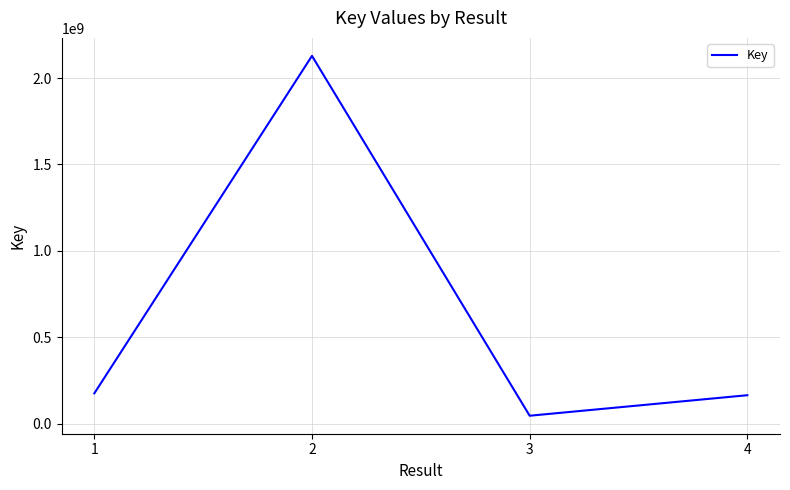

The value at 2 is 943359509. True or false?

False